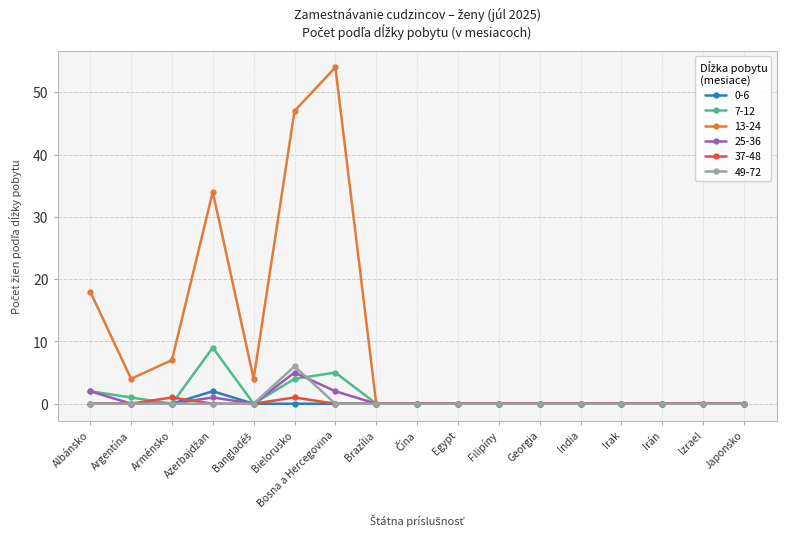

What is the total value across all series at Bosna a Hercegovina?

61